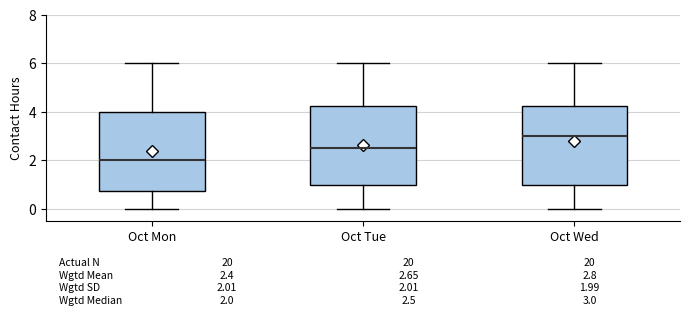

Which box's median line is the highest?

Oct Wed